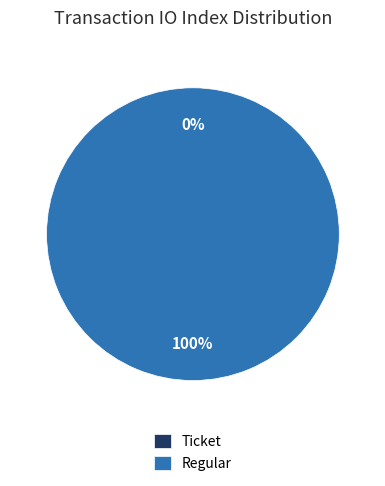

Rank the categories by value from lowest to highest.

Ticket, Regular